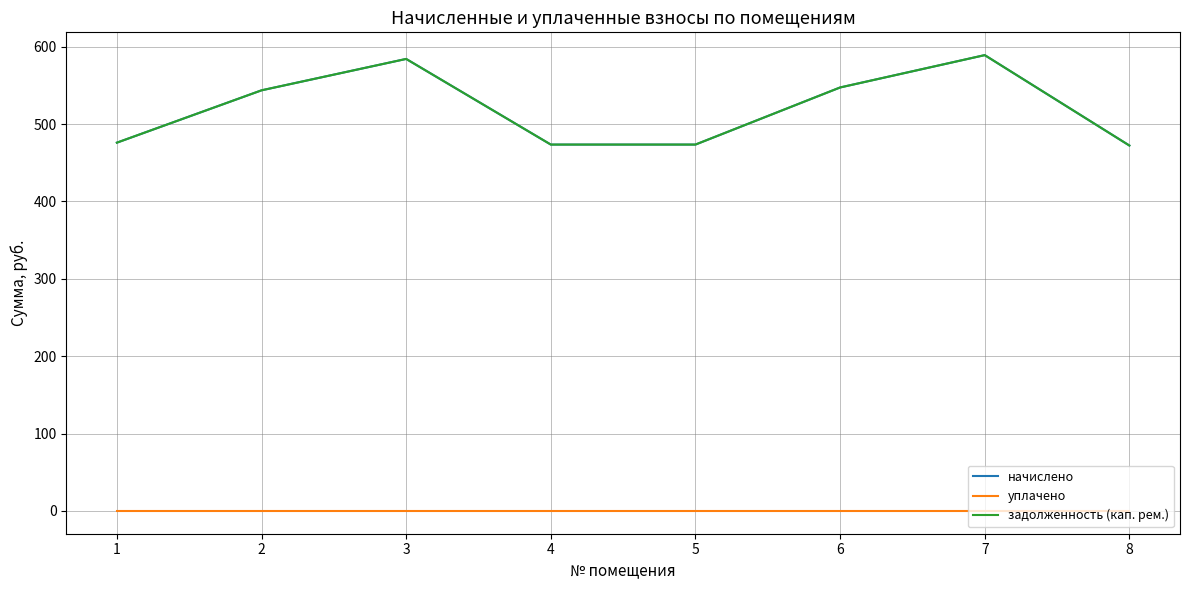

In задолженность (кап. рем.), how many points are higher than both neighbors (excluding endpoints)?

2